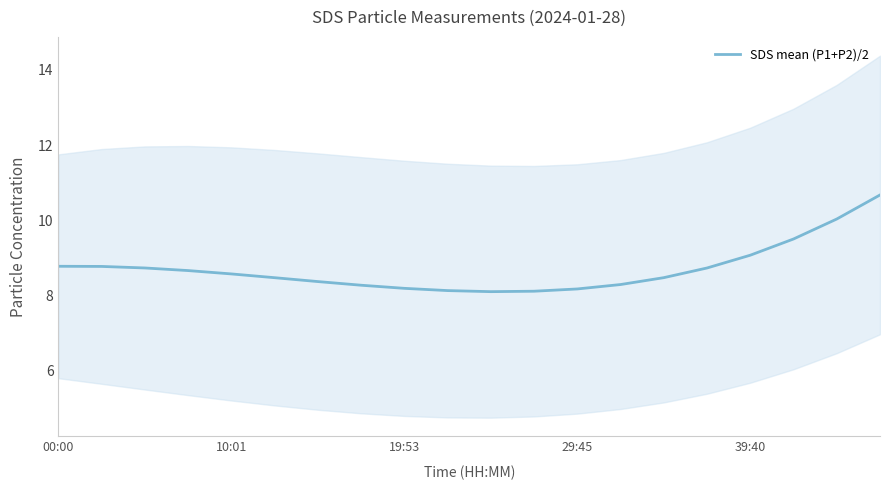

What is the change in value from 00:00 to 19?

+1.9